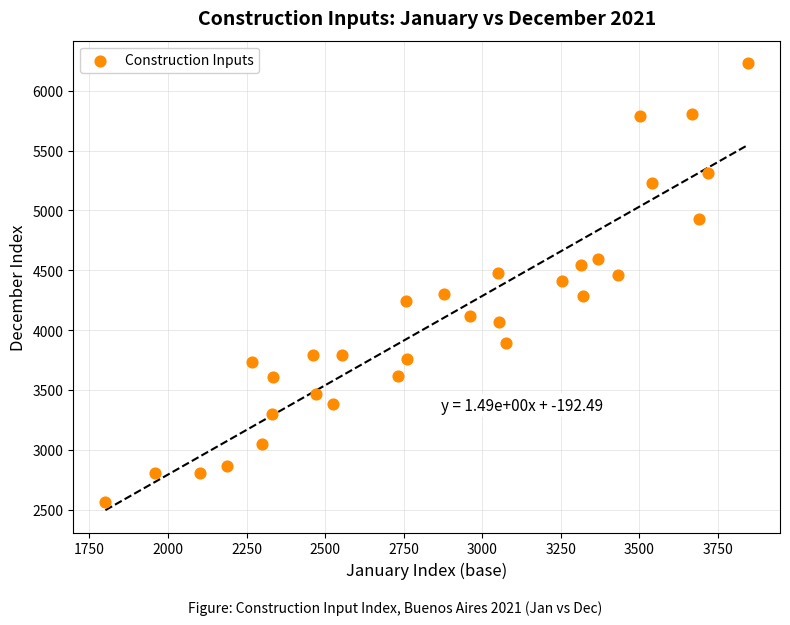

What is the range of X values (max minus min)?

2044.2